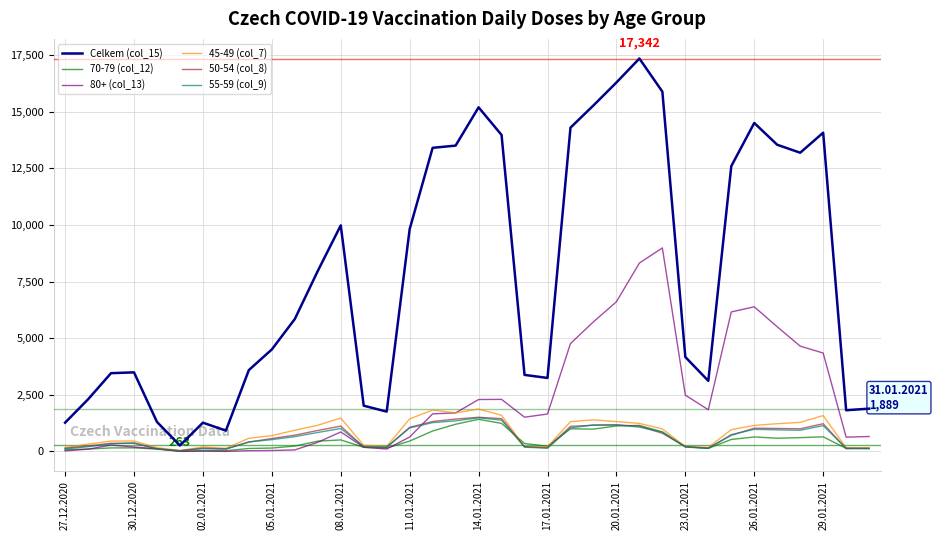

What is the greatest value displayed?

17342